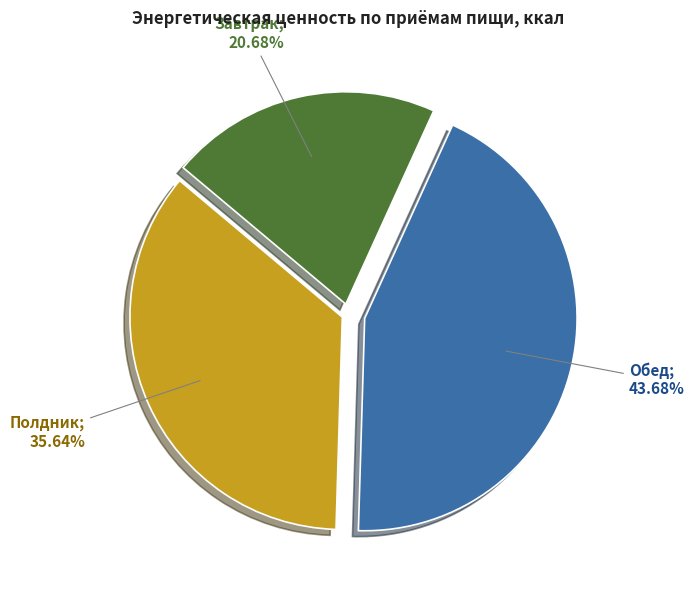

Is there a majority slice in this chart?

No